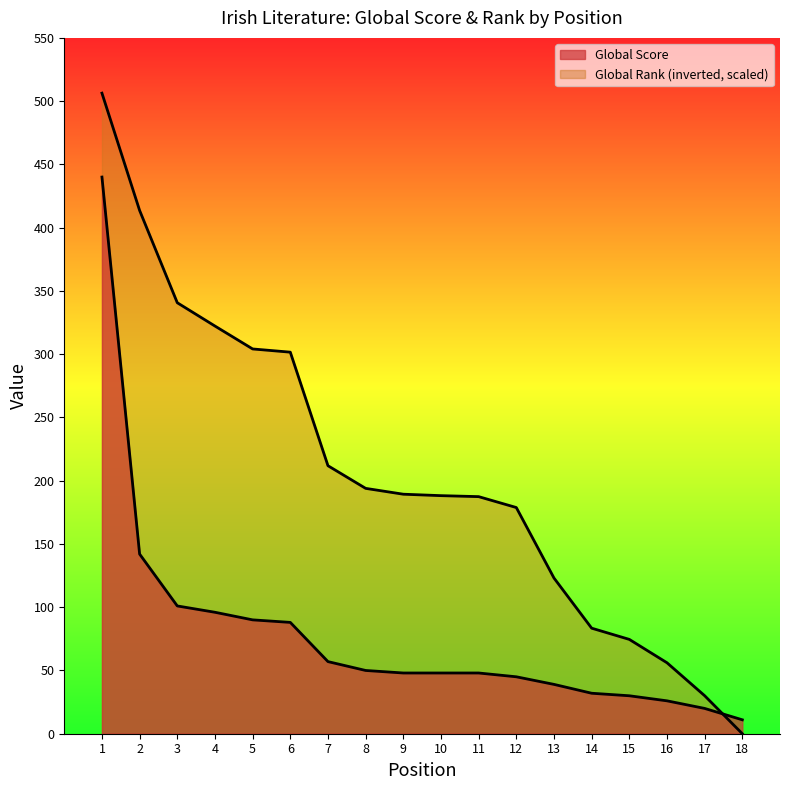

Count the number of data series in this chart.

2